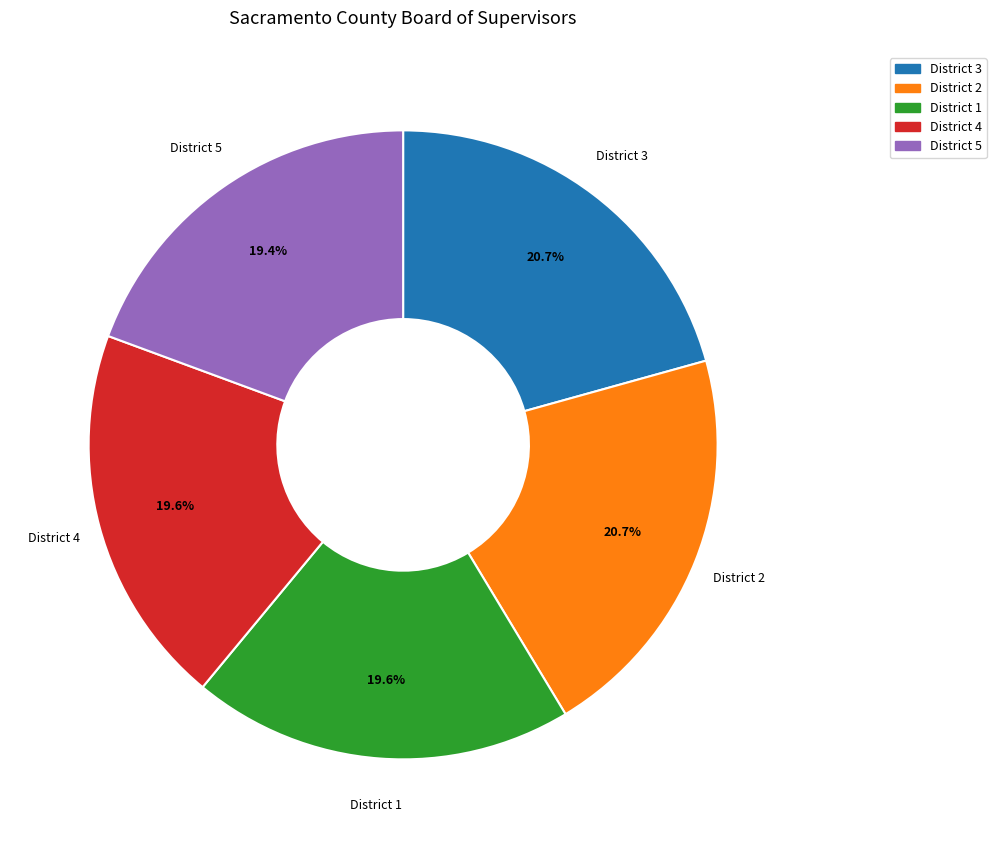

Between District 2 and District 4, which is larger?

District 2